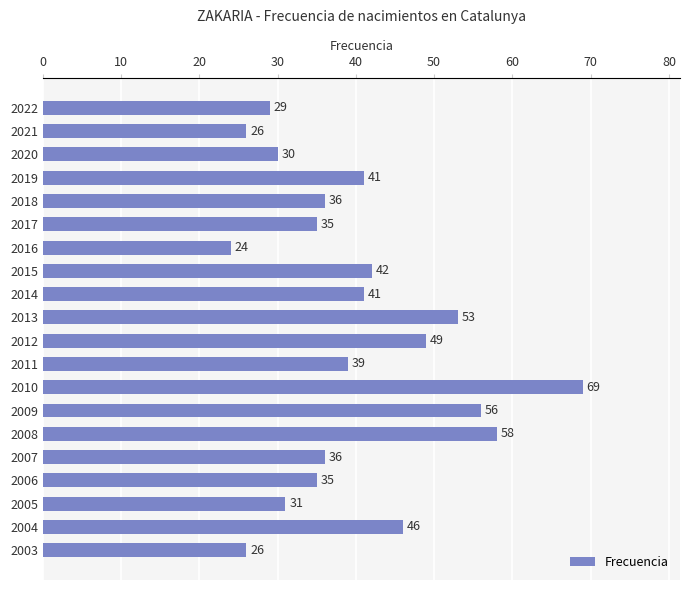

What is the value of the 13th bar from the top?

69